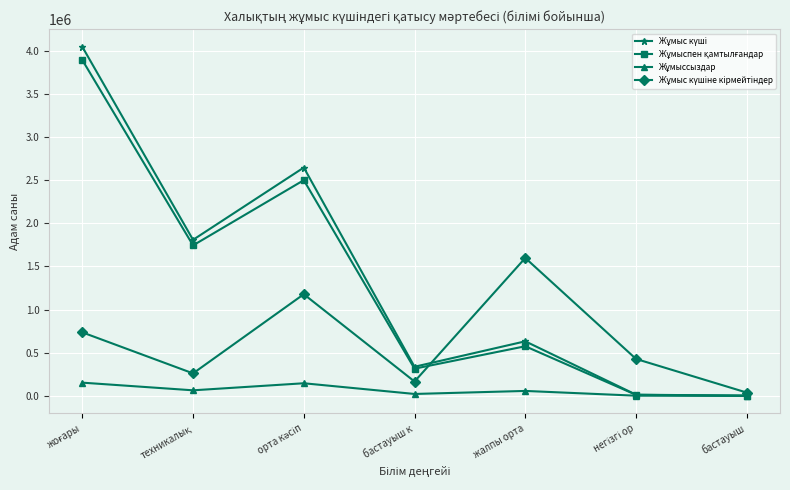

List the series in order of their peak value, lowest first.

Жұмыссыздар, Жұмыс күшіне кірмейтіндер, Жұмыспен қамтылғандар, Жұмыс күші